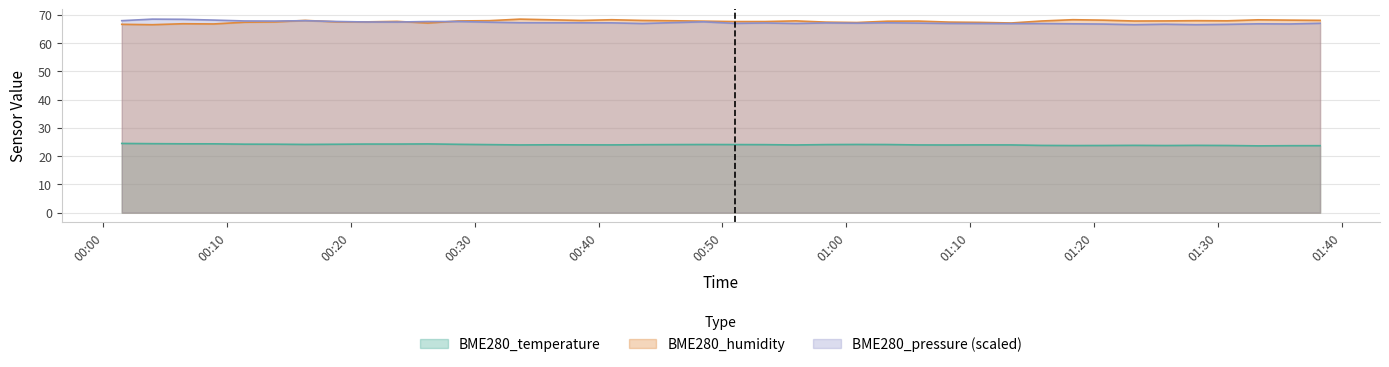

How many data points in BME280_humidity are above 67?

36